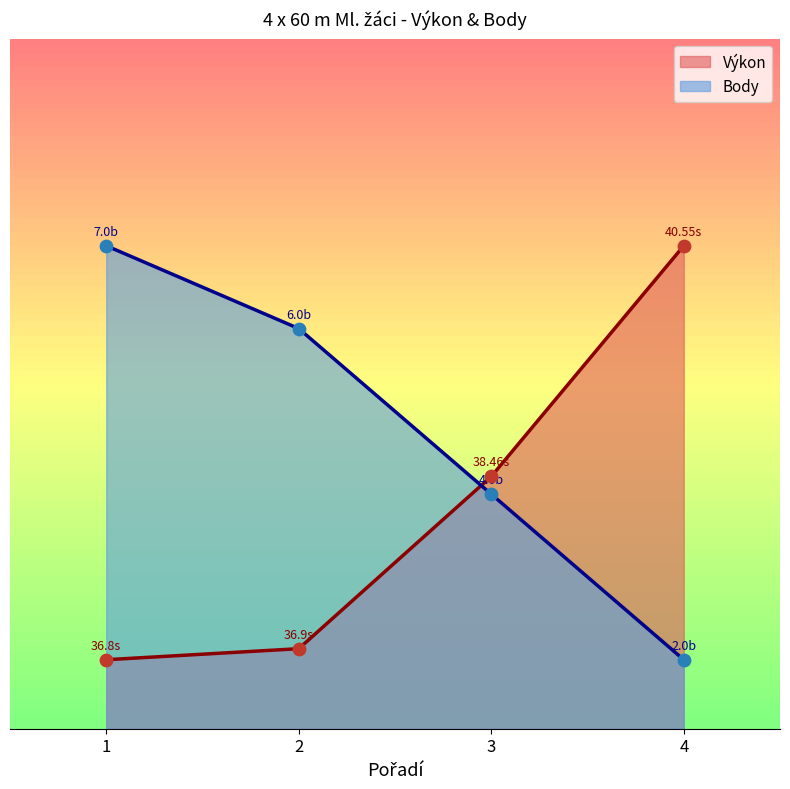

At how many categories does at least one series exceed 9?

4